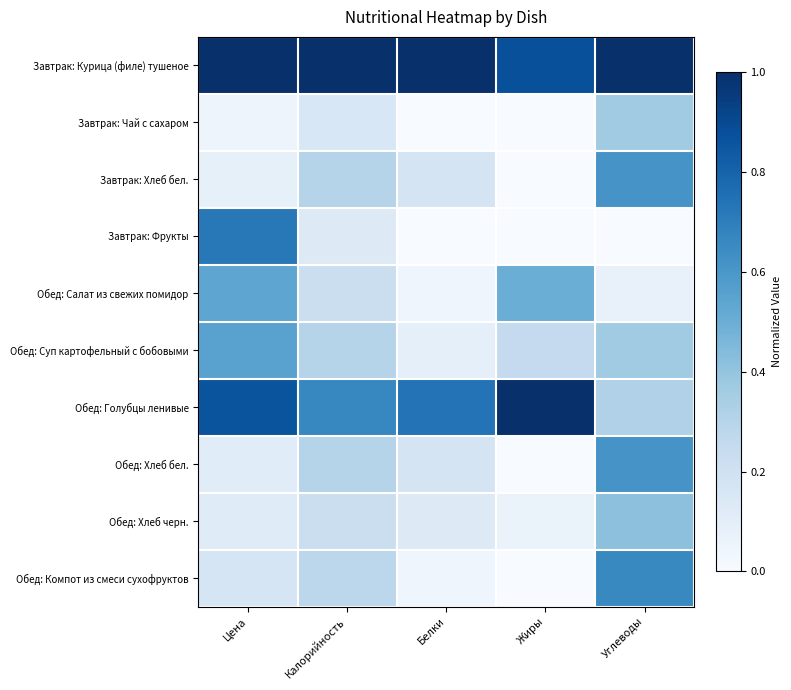

Reading left to right, what are all the values shown in this chart?

Завтрак: Курица (филе) тушеное: Цена=1.0	Калорийность=1.0	Белки=1.0	Жиры=0.9	Углеводы=1.0
Завтрак: Чай с сахаром: Цена=0.0	Калорийность=0.2	Белки=0.0	Жиры=0.0	Углеводы=0.4
Завтрак: Хлеб бел.: Цена=0.1	Калорийность=0.3	Белки=0.2	Жиры=0.0	Углеводы=0.6
Завтрак: Фрукты: Цена=0.7	Калорийность=0.1	Белки=0.0	Жиры=0.0	Углеводы=0.0
Обед: Салат из свежих помидор: Цена=0.5	Калорийность=0.2	Белки=0.0	Жиры=0.5	Углеводы=0.1
Обед: Суп картофельный с бобовыми: Цена=0.6	Калорийность=0.3	Белки=0.1	Жиры=0.2	Углеводы=0.4
Обед: Голубцы ленивые: Цена=0.9	Калорийность=0.7	Белки=0.7	Жиры=1.0	Углеводы=0.3
Обед: Хлеб бел.: Цена=0.1	Калорийность=0.3	Белки=0.2	Жиры=0.0	Углеводы=0.6
Обед: Хлеб черн.: Цена=0.1	Калорийность=0.2	Белки=0.1	Жиры=0.1	Углеводы=0.4
Обед: Компот из смеси сухофруктов: Цена=0.2	Калорийность=0.3	Белки=0.0	Жиры=0.0	Углеводы=0.7